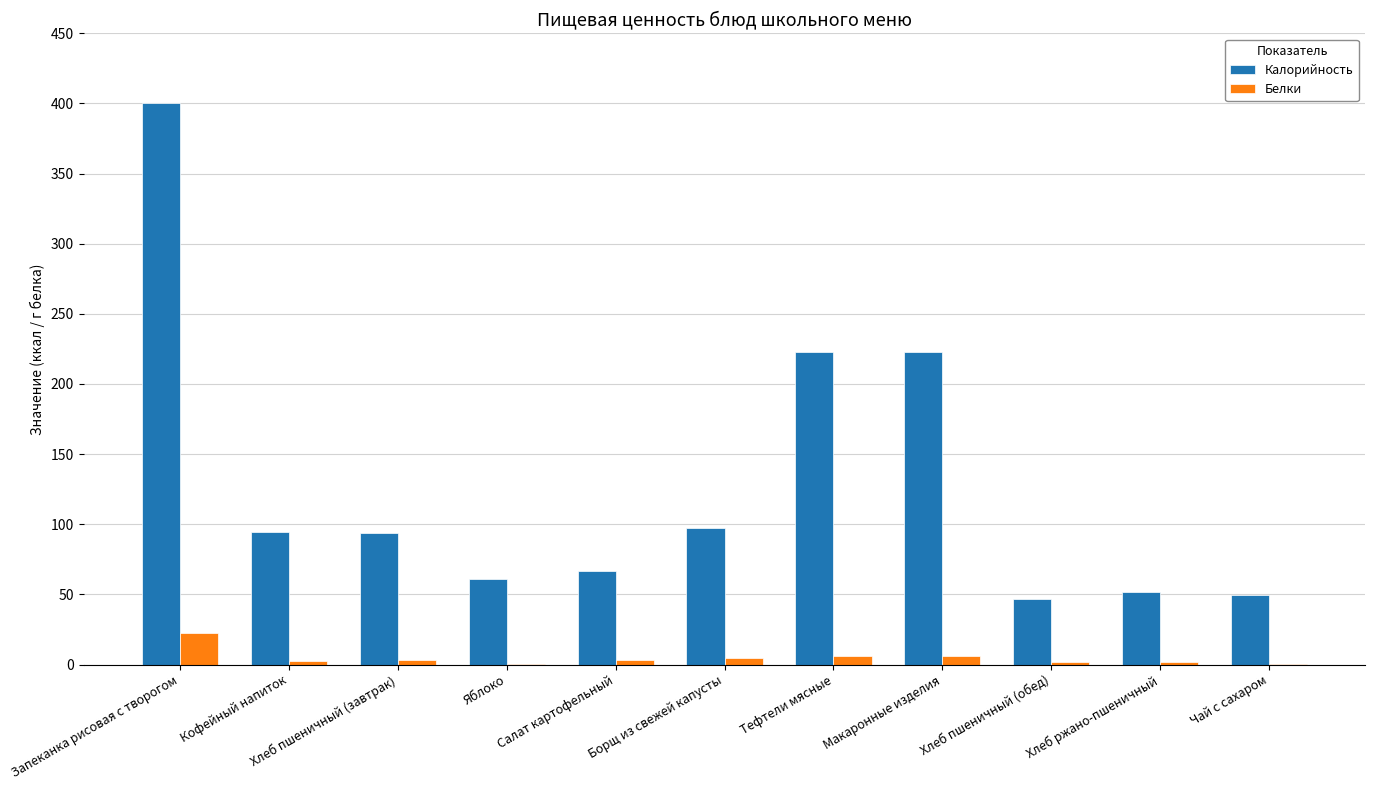

What is the maximum value shown in the chart?

400.5